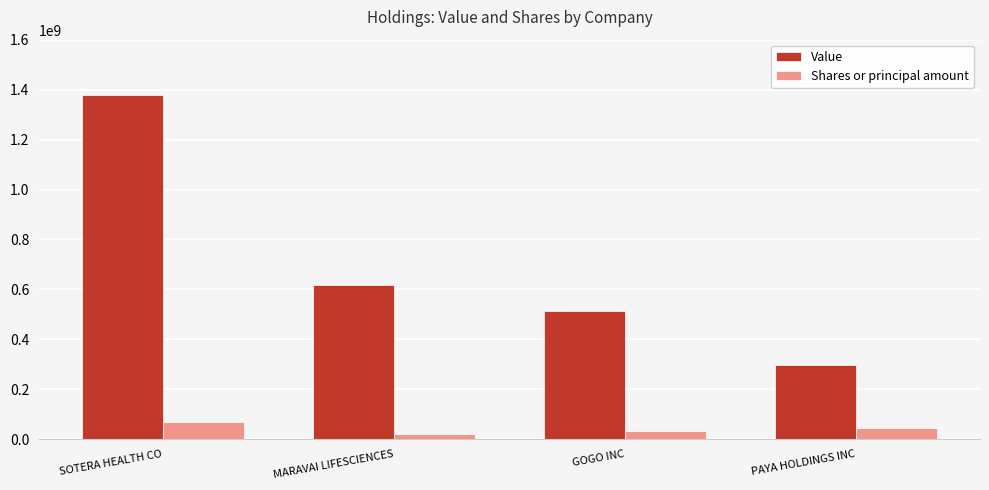

What are all the series names shown in the legend?

Value, Shares or principal amount